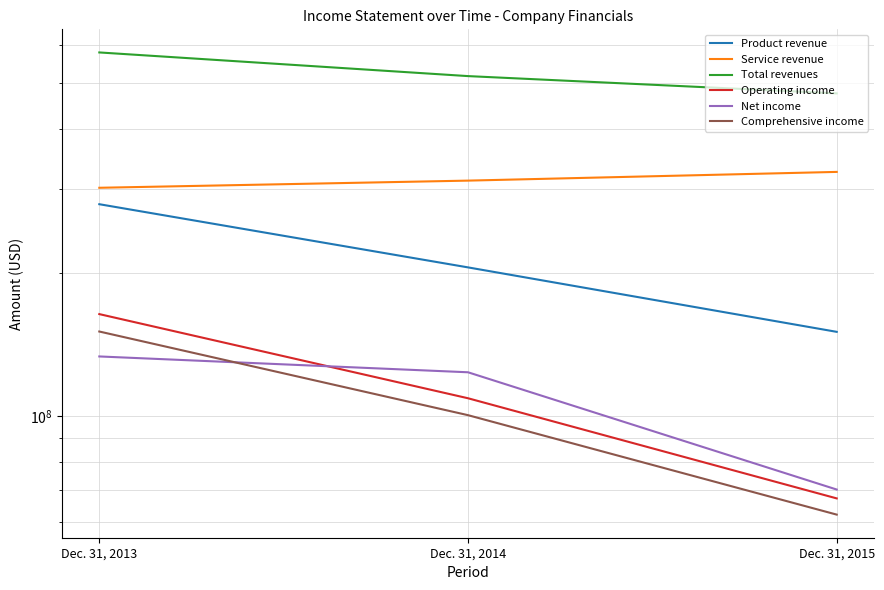

How many categories are shown in the chart?

3